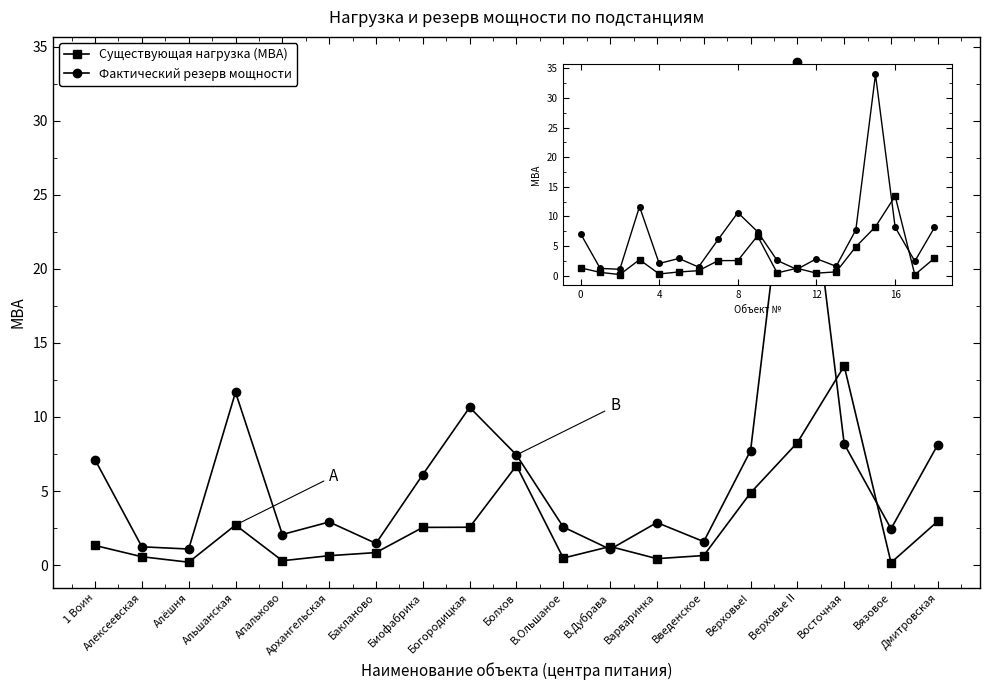

Which series changed the most between Восточная and Дмитровская?

Существующая нагрузка (МВА)